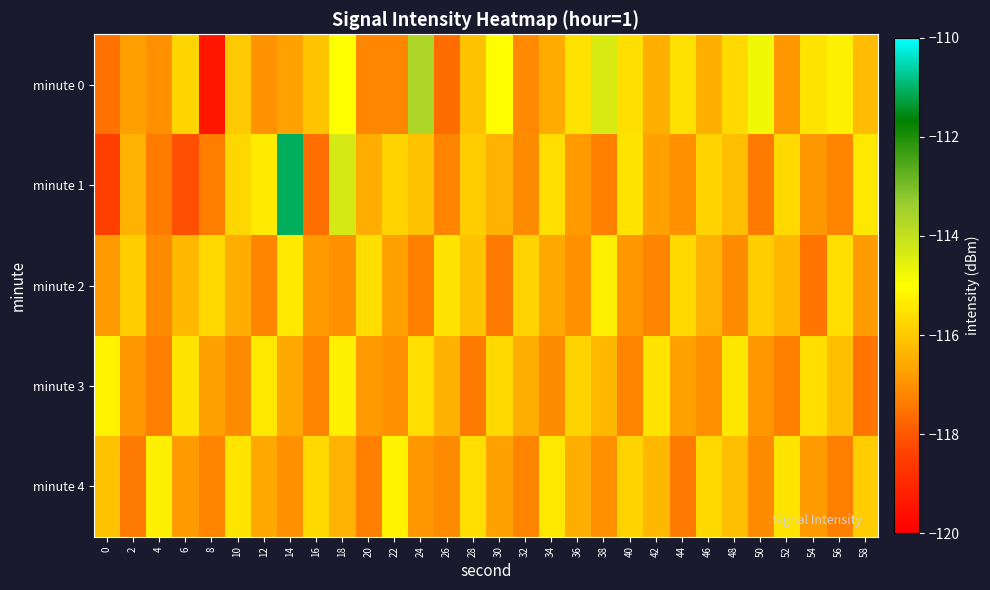

Reading left to right, what are all the values shown in this chart?

minute 0: 0=-117.6	2=-116.7	4=-117.0	6=-115.8	8=-119.5	10=-116.0	12=-117.0	14=-116.7	16=-116.1	18=-115.0	20=-117.2	22=-117.2	24=-113.6	26=-117.6	28=-116.1	30=-115.0	32=-117.1	34=-116.5	36=-115.5	38=-114.4	40=-115.6	42=-116.5	44=-115.6	46=-116.5	48=-115.7	50=-114.8	52=-116.9	54=-115.5	56=-115.3	58=-116.2
minute 1: 0=-118.5	2=-116.4	4=-117.4	6=-118.2	8=-117.3	10=-115.7	12=-115.4	14=-111.1	16=-117.6	18=-114.3	20=-116.5	22=-115.8	24=-116.1	26=-117.2	28=-115.9	30=-116.4	32=-117.1	34=-115.6	36=-116.8	38=-117.3	40=-115.5	42=-116.7	44=-117.0	46=-115.8	48=-116.2	50=-117.4	52=-115.7	54=-116.9	56=-117.2	58=-115.4
minute 2: 0=-116.8	2=-115.9	4=-117.1	6=-116.3	8=-115.7	10=-116.5	12=-117.2	14=-115.4	16=-116.8	18=-117.0	20=-115.6	22=-116.7	24=-117.3	26=-115.5	28=-116.1	30=-117.4	32=-115.8	34=-116.6	36=-117.0	38=-115.3	40=-116.9	42=-117.2	44=-115.7	46=-116.4	48=-117.1	50=-115.9	52=-116.3	54=-117.5	56=-115.6	58=-116.8
minute 3: 0=-115.2	2=-116.9	4=-117.3	6=-115.5	8=-116.7	10=-117.1	12=-115.4	14=-116.6	16=-117.2	18=-115.3	20=-116.8	22=-117.0	24=-115.6	26=-116.4	28=-117.4	30=-115.7	32=-116.5	34=-117.1	36=-115.8	38=-116.3	40=-117.2	42=-115.5	44=-116.7	46=-117.0	48=-115.4	50=-116.9	52=-117.3	54=-115.6	56=-116.2	58=-117.5
minute 4: 0=-116.1	2=-117.4	4=-115.3	6=-116.8	8=-117.2	10=-115.5	12=-116.6	14=-117.0	16=-115.7	18=-116.4	20=-117.3	22=-115.2	24=-116.9	26=-117.1	28=-115.6	30=-116.7	32=-117.2	34=-115.4	36=-116.5	38=-117.0	40=-115.8	42=-116.3	44=-117.4	46=-115.7	48=-116.2	50=-117.1	52=-115.5	54=-116.8	56=-117.3	58=-115.9